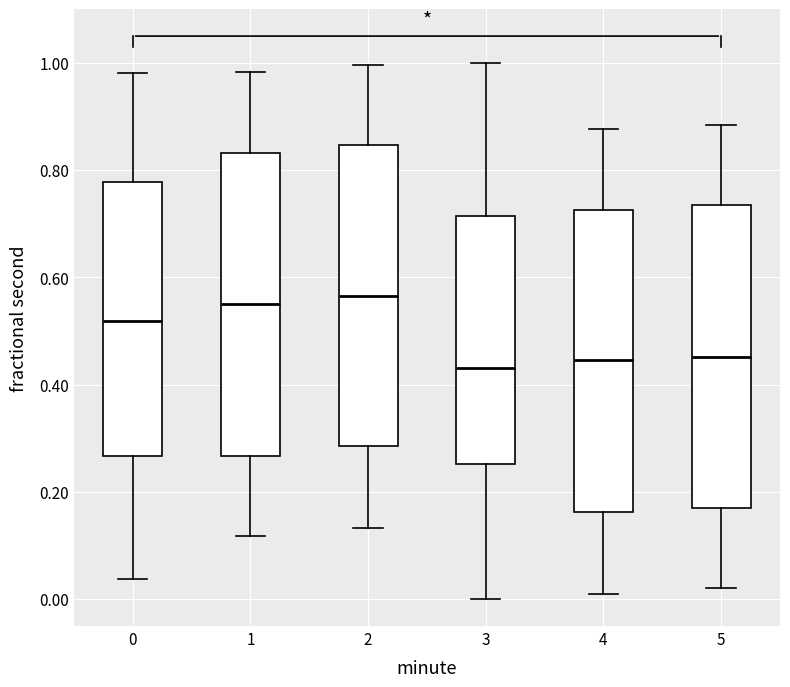

Where is the lower edge of the box at x = 1 on the y-axis? The values are not printed on the chart, so give them approximately, as read against the axis.

0.26